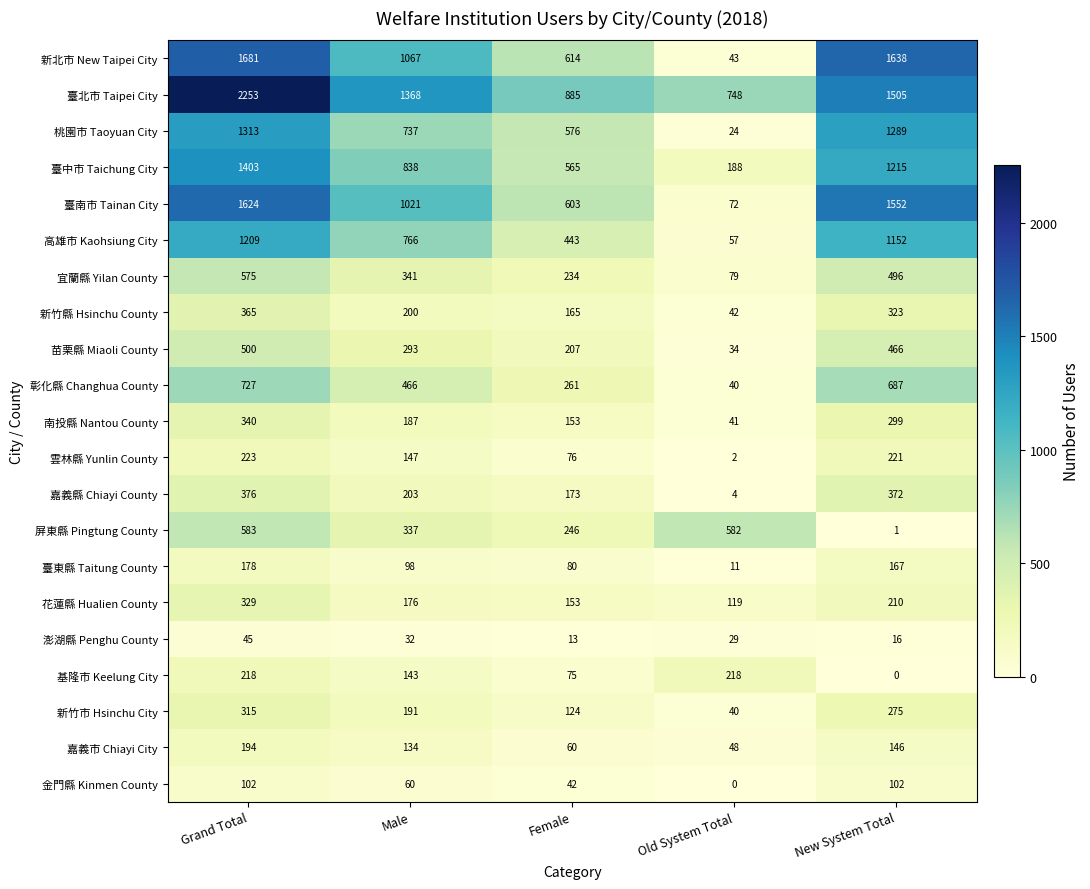

List the series in order of their peak value, highest first.

臺北市 Taipei City, 新北市 New Taipei City, 臺南市 Tainan City, 臺中市 Taichung City, 桃園市 Taoyuan City, 高雄市 Kaohsiung City, 彰化縣 Changhua County, 屏東縣 Pingtung County, 宜蘭縣 Yilan County, 苗栗縣 Miaoli County, 嘉義縣 Chiayi County, 新竹縣 Hsinchu County, 南投縣 Nantou County, 花蓮縣 Hualien County, 新竹市 Hsinchu City, 雲林縣 Yunlin County, 基隆市 Keelung City, 嘉義市 Chiayi City, 臺東縣 Taitung County, 金門縣 Kinmen County, 澎湖縣 Penghu County